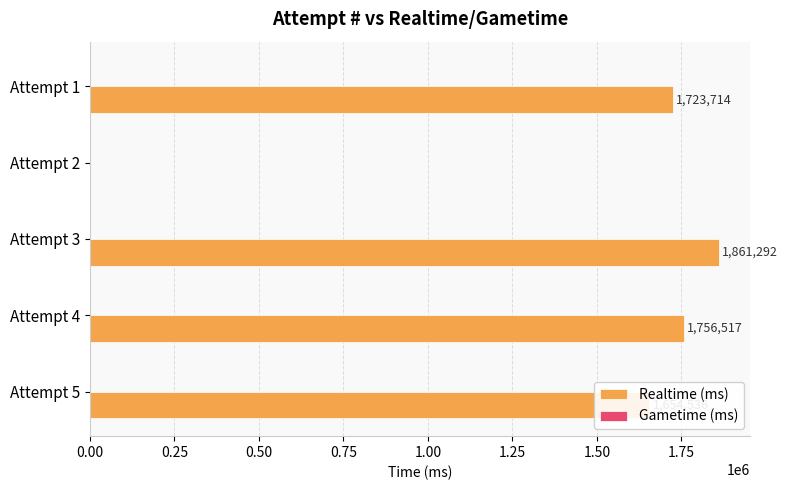

The chart shows a value of 545260 at Attempt 1. True or false?

False